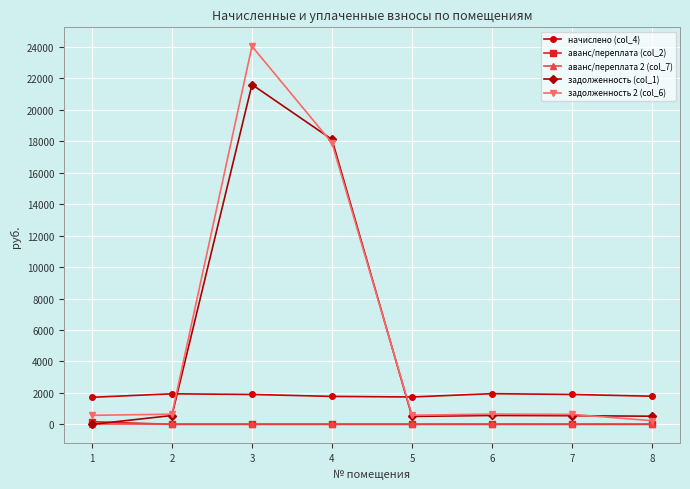

What is the sum of the аванс/переплата (col_2) values at 1 and 4?

169.8